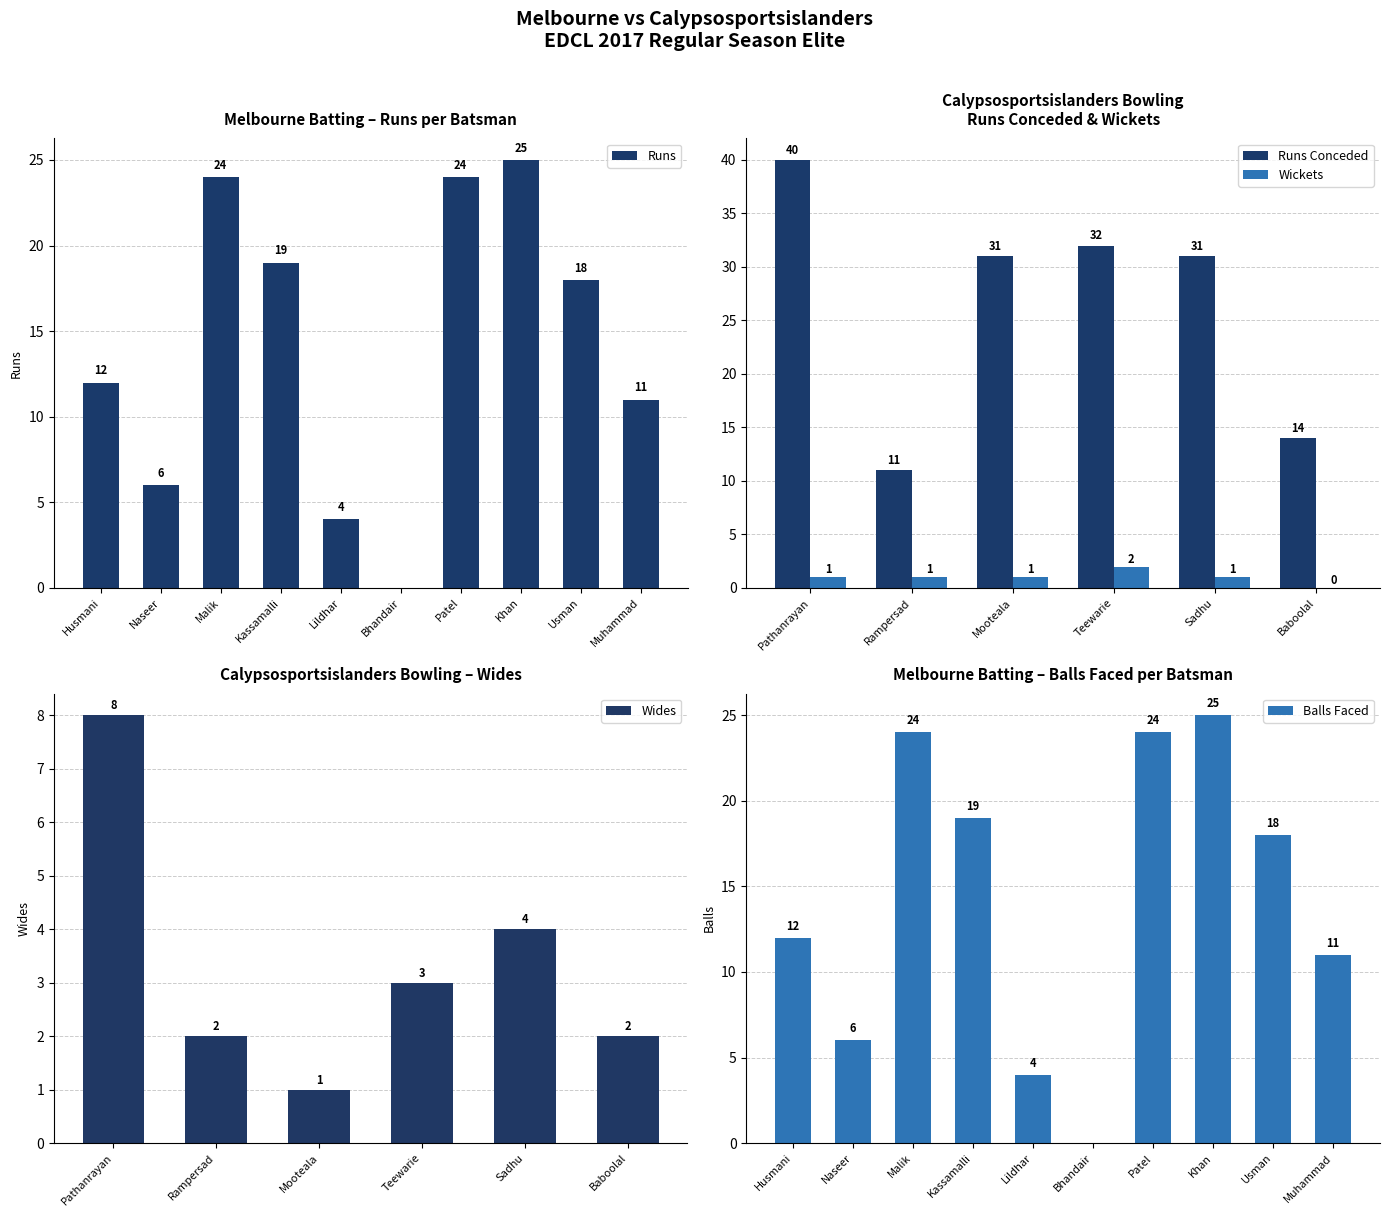

Where does the Runs series first go above 18?

Malik